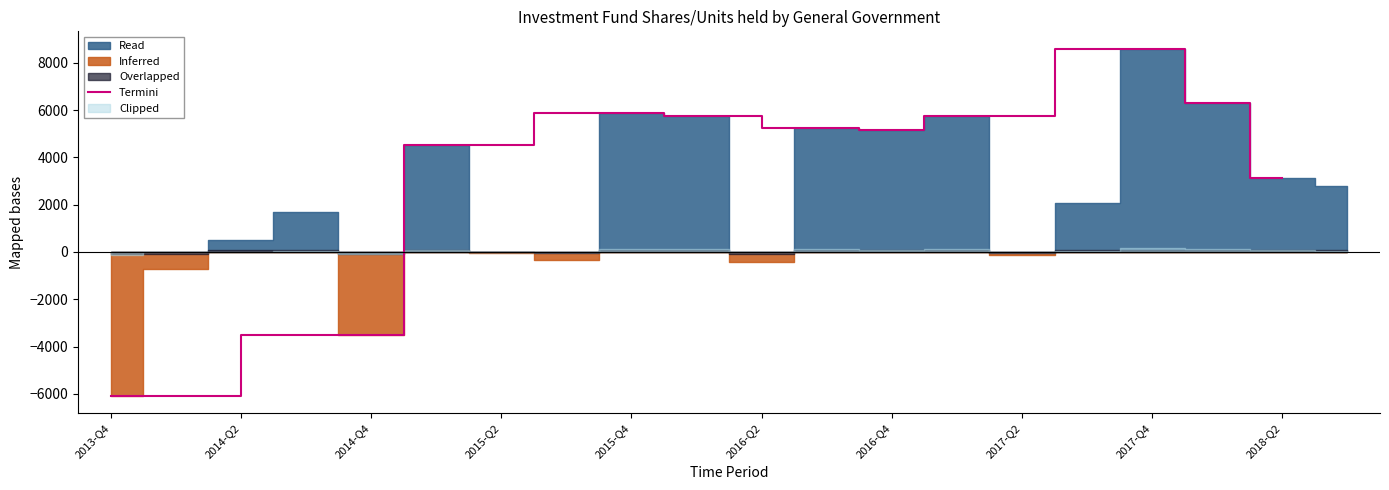

How many lines are shown in the chart?

1